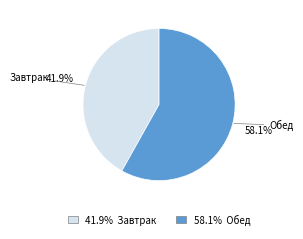

Is there a majority slice in this chart?

Yes